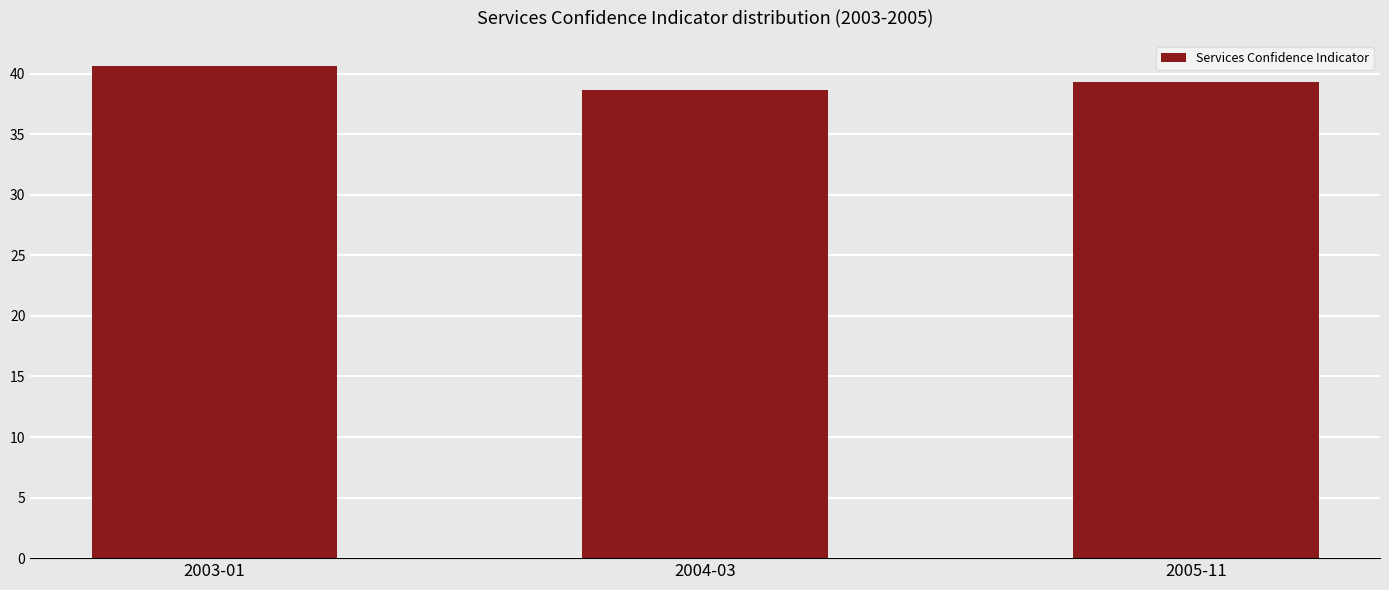

Is it true that the value at 2004-03 is 9.7?

False